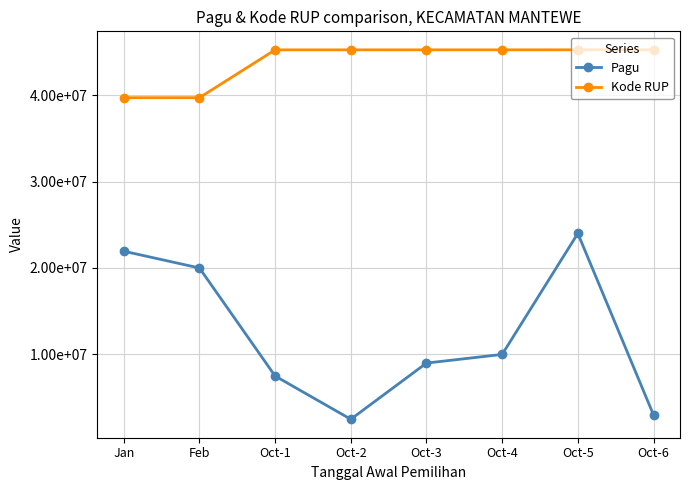

What is the label of the 6th point from the left?

Oct-4